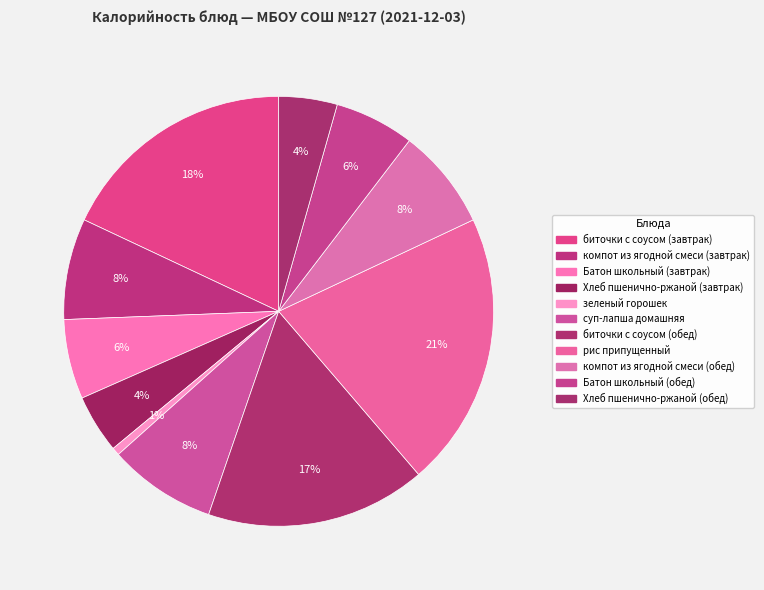

Approximately how many times larger is the value at Батон школьный (завтрак) compared to рис припущенный?

0.3